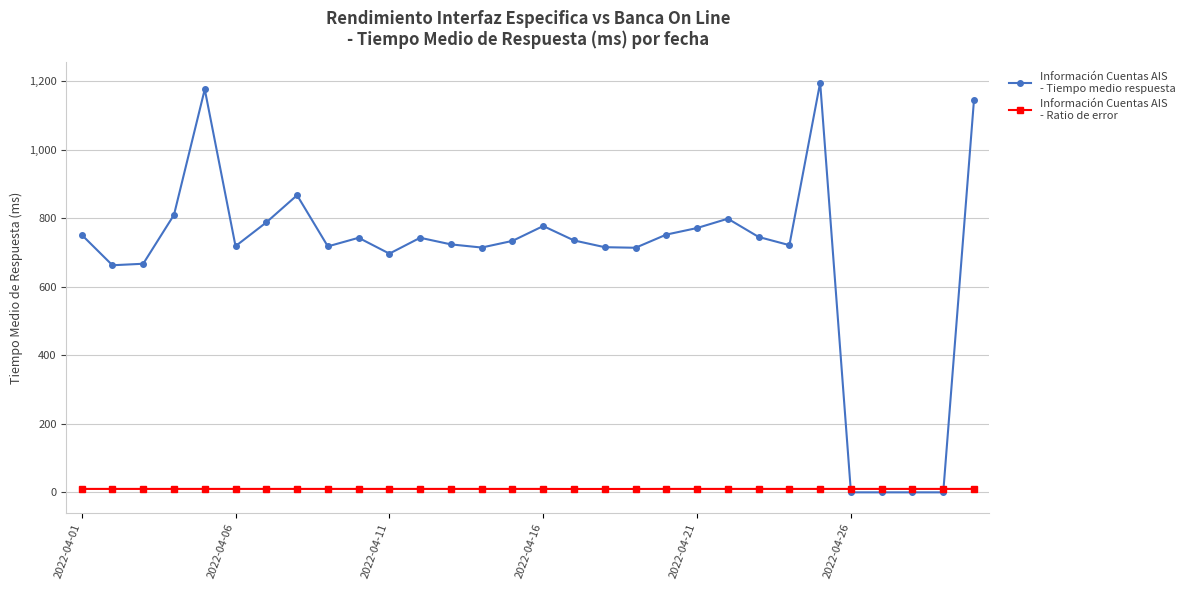

What is the maximum value shown in the chart?

1195.6